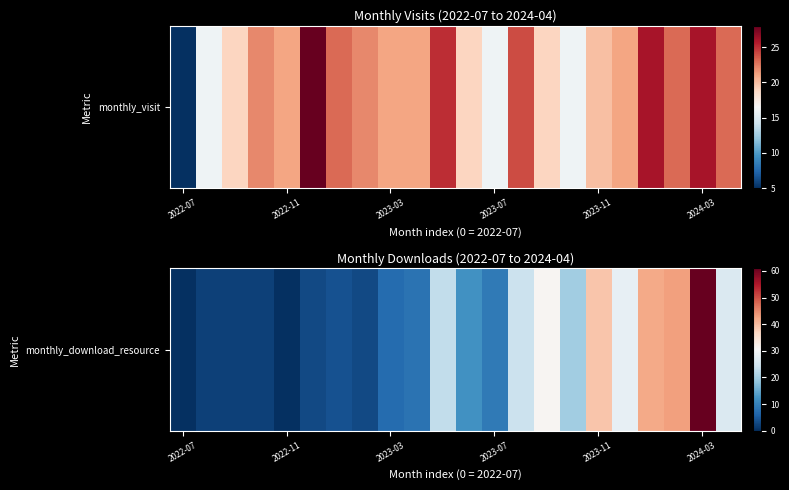

The chart shows a value of 24 at 2023-11. True or false?

False